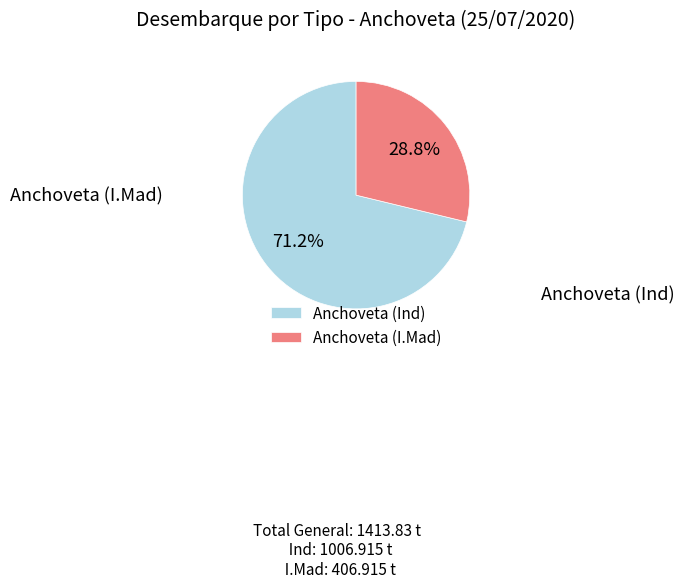

Does Anchoveta (Ind) account for over 50% of the chart?

Yes